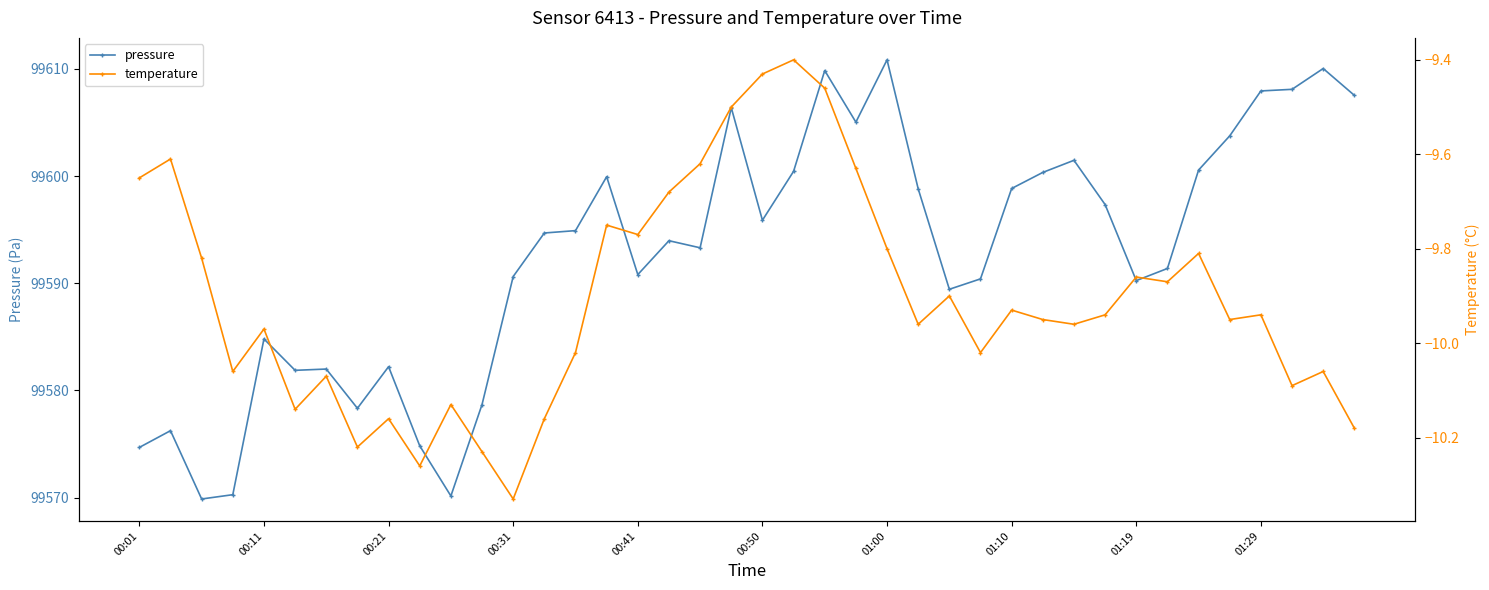

In temperature, how many points are lower than both neighbors (excluding endpoints)?

12